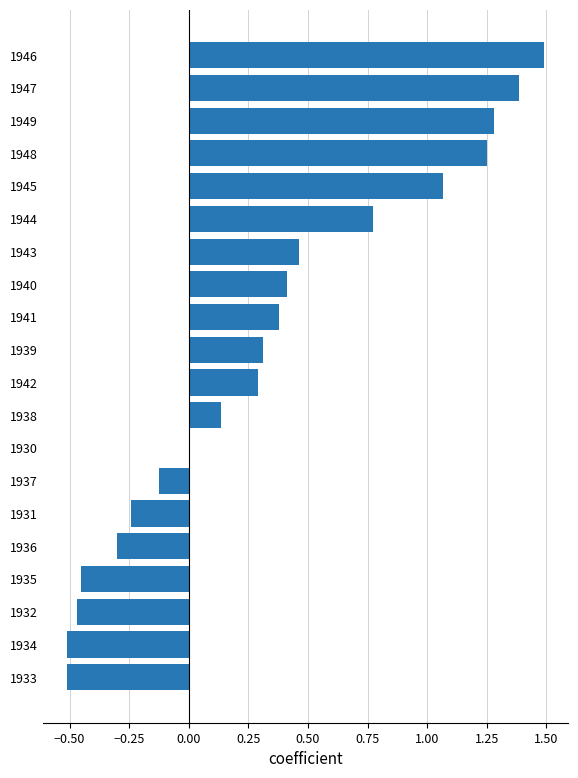

What is the average value?

0.3